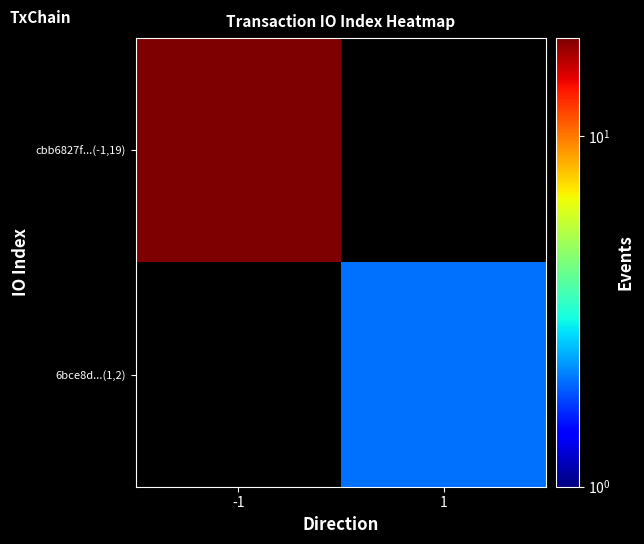

Which category has the highest value in the cbb6827f...(-1,19) series?

-1